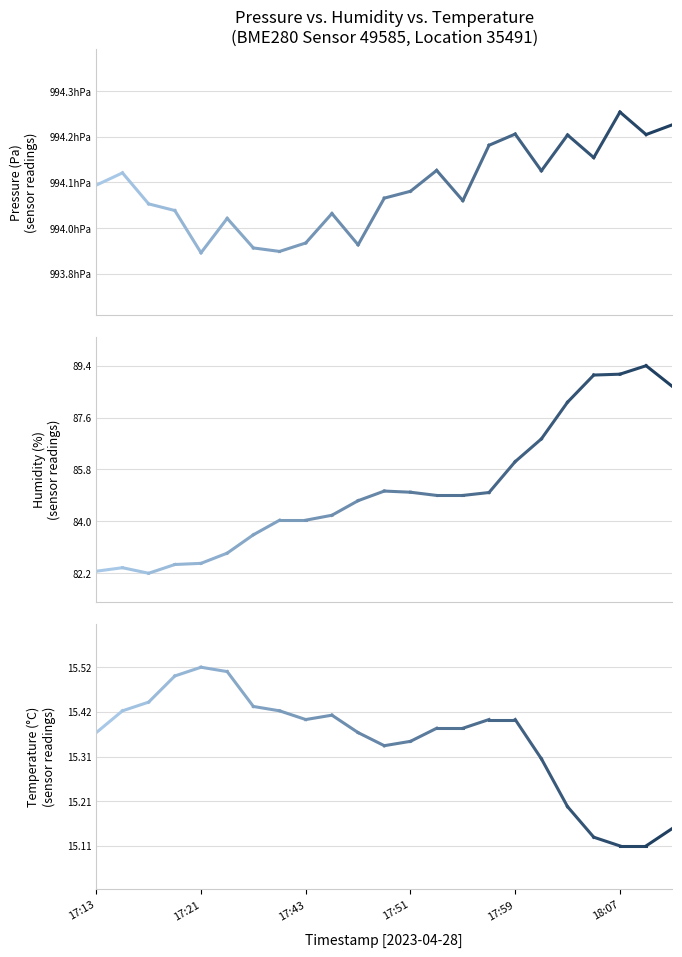

What is the difference between the humidity values at 3 and 20?

6.5